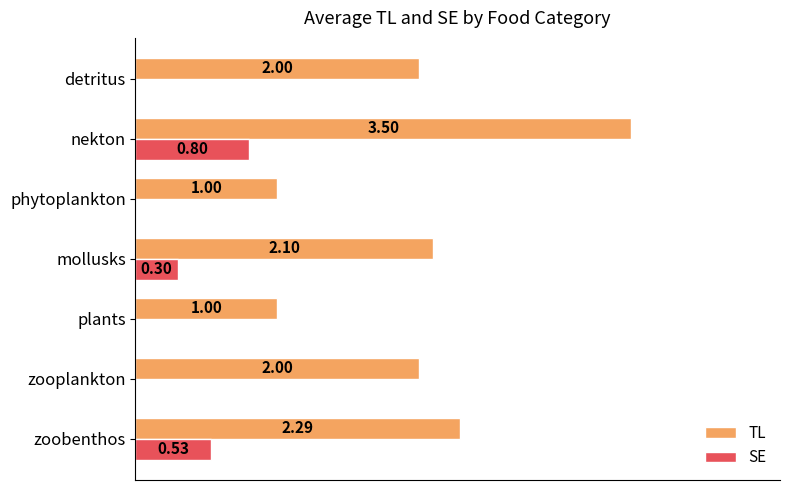

At which category does the chart reach its peak across all series?

nekton